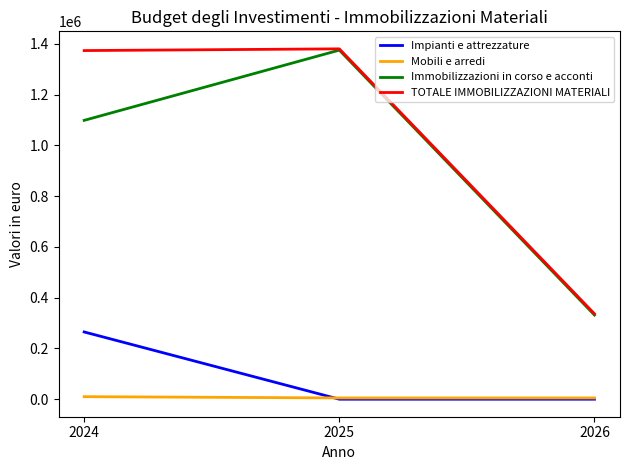

Is the value of Immobilizzazioni in corso e acconti at 2024 greater than the value of TOTALE IMMOBILIZZAZIONI MATERIALI at 2025?

No